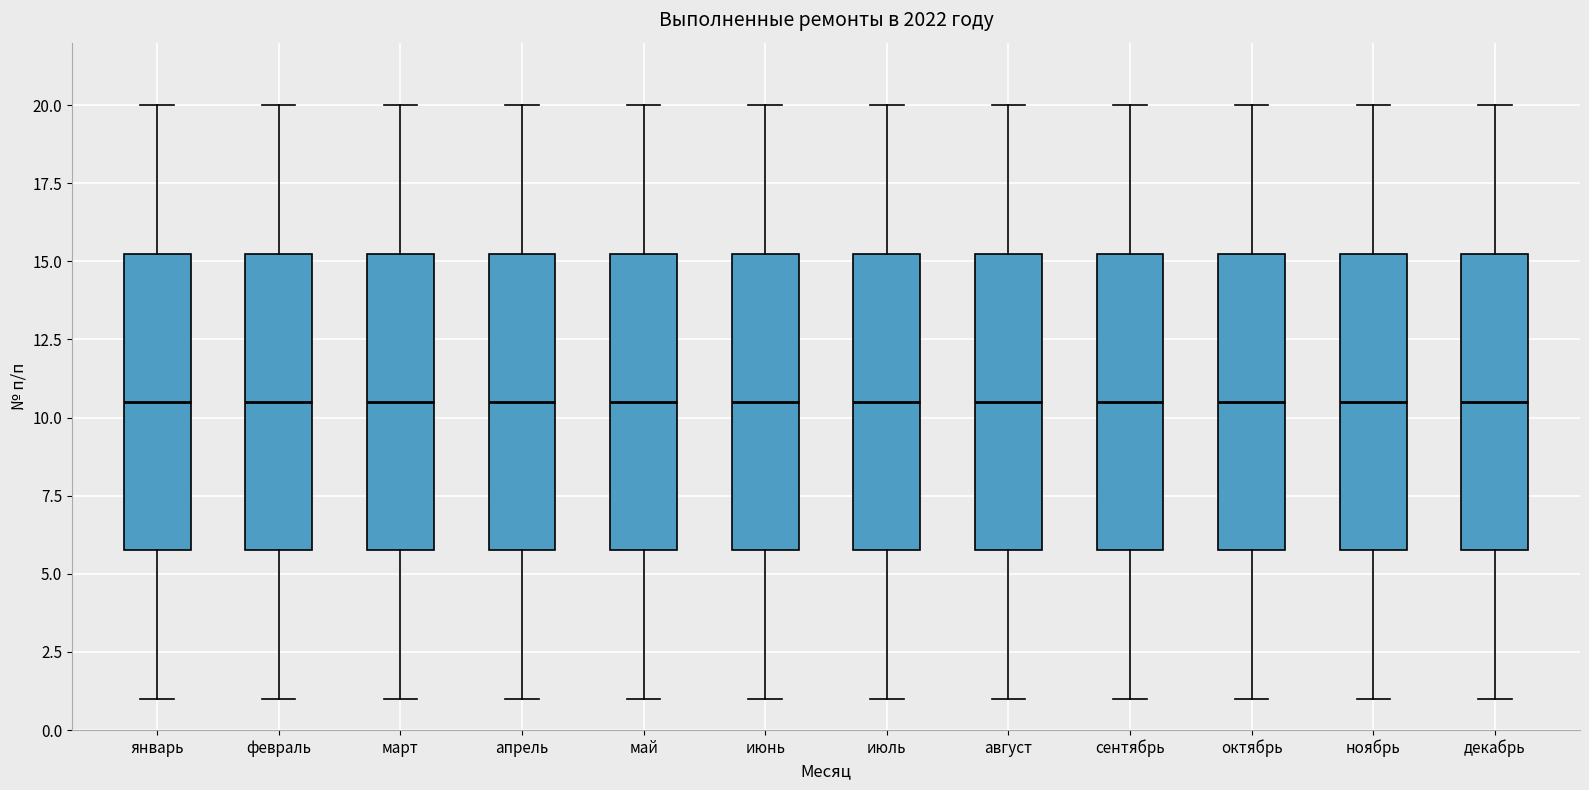

Where does the lower whisker of the box for июль end on the y-axis? The values are not printed on the chart, so give them approximately, as read against the axis.

1.0